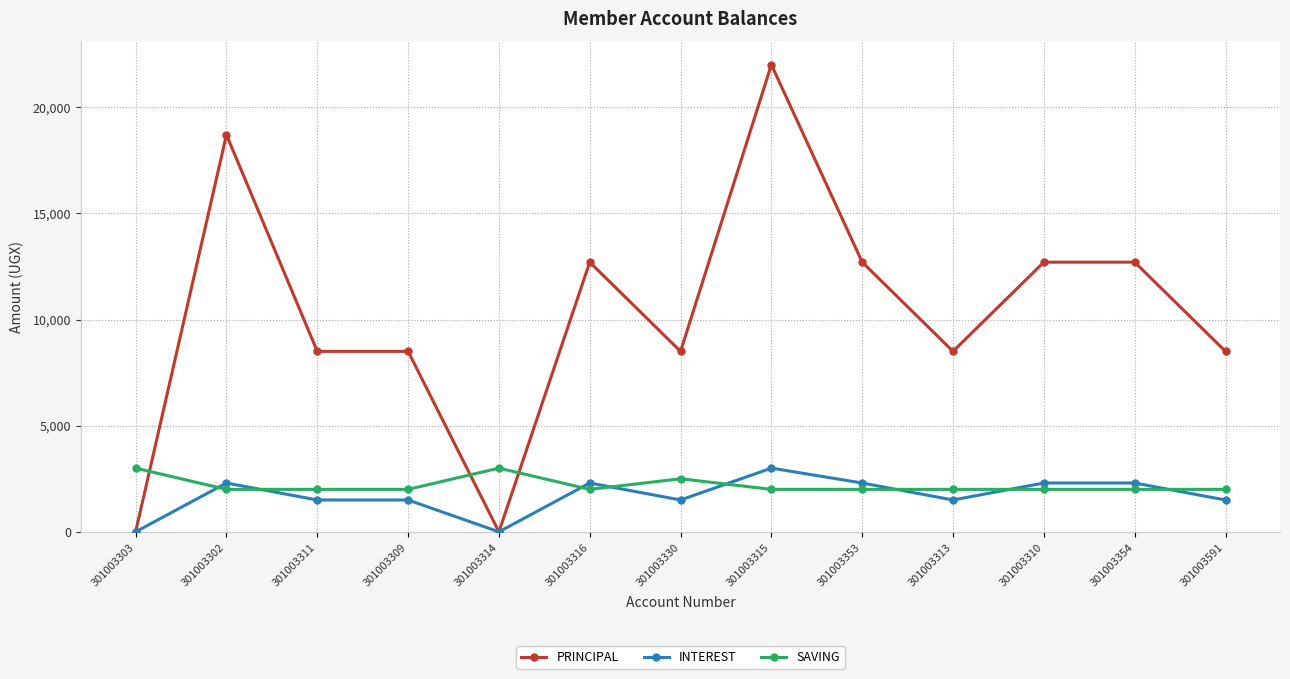

What is the highest value of the PRINCIPAL series?

22000